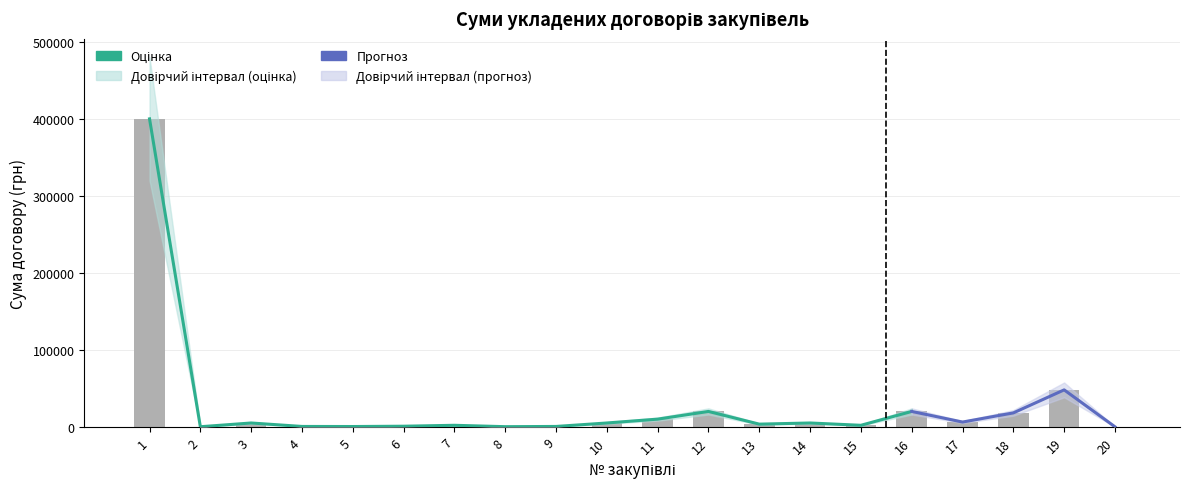

What is the sum of the Верхня межа values at 19 and 13?

61800.0